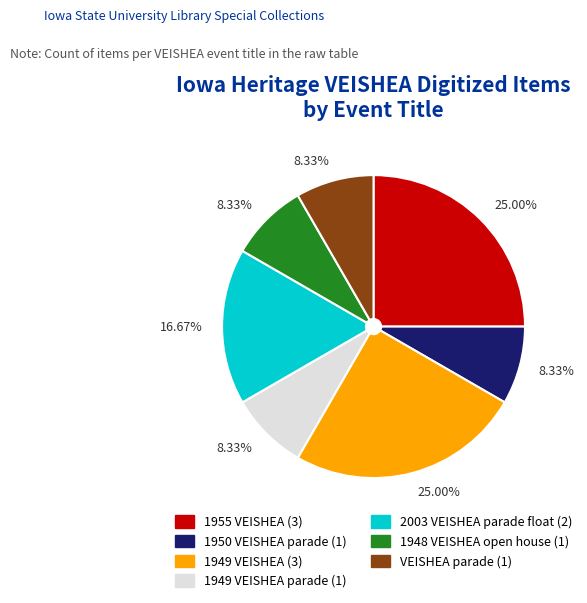

Is there a majority slice in this chart?

No